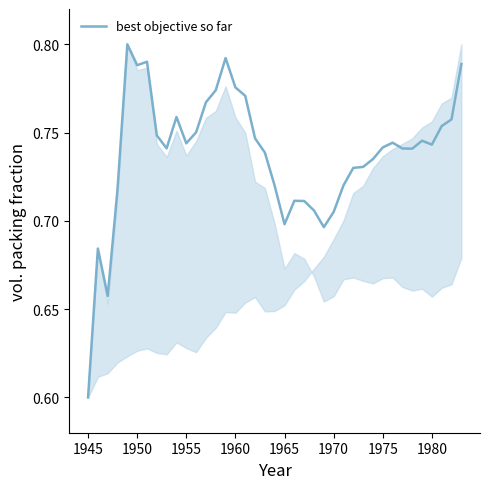

At which category does the chart reach its minimum across all series?

1945